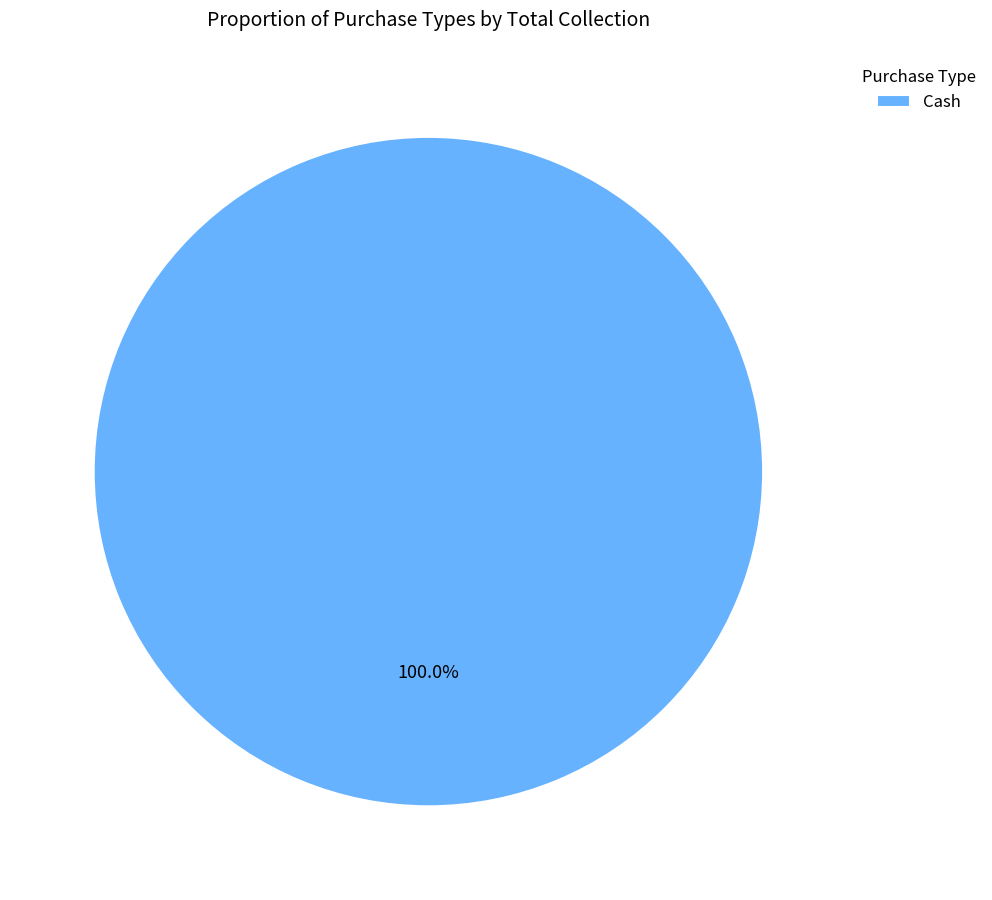

Count the number of slices in the pie.

1